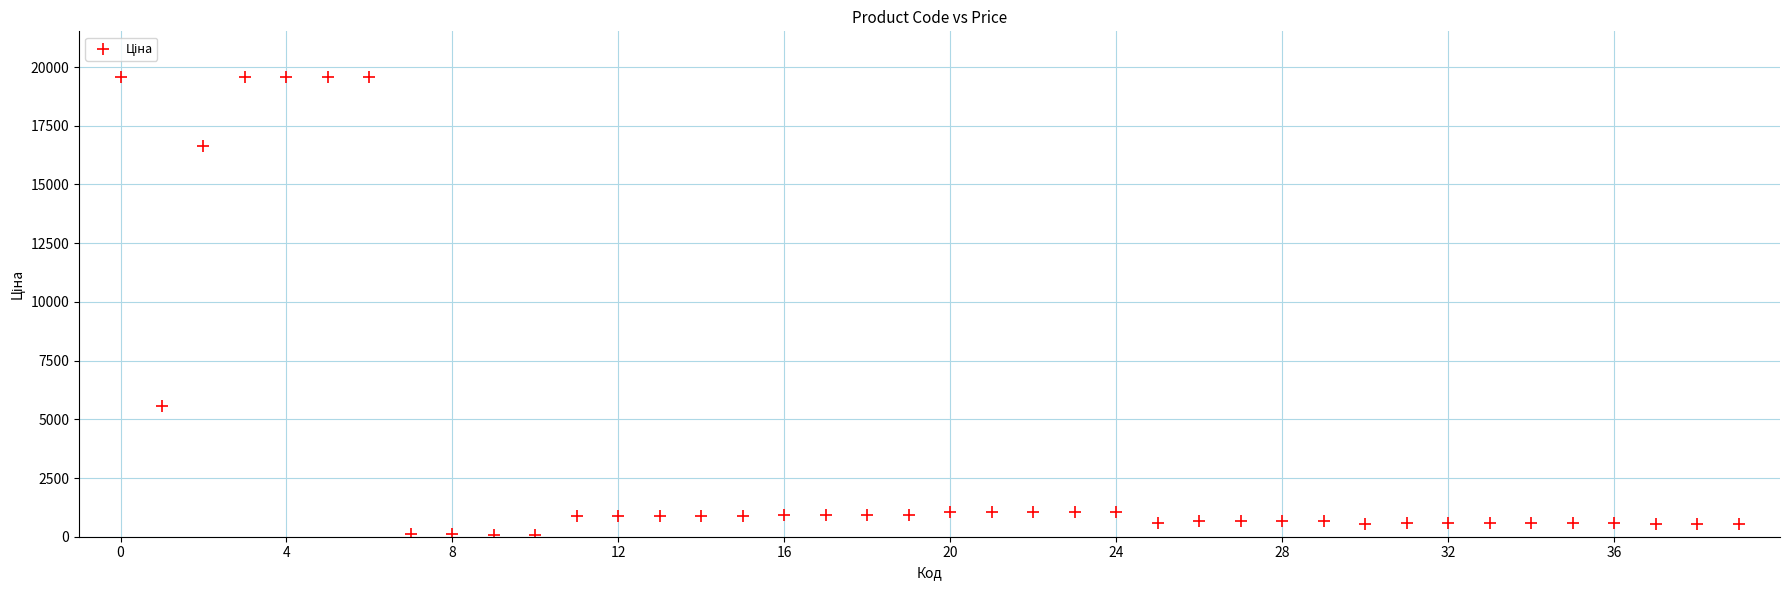

What Y value in the scatter plot is closest to 9810?

5560.3